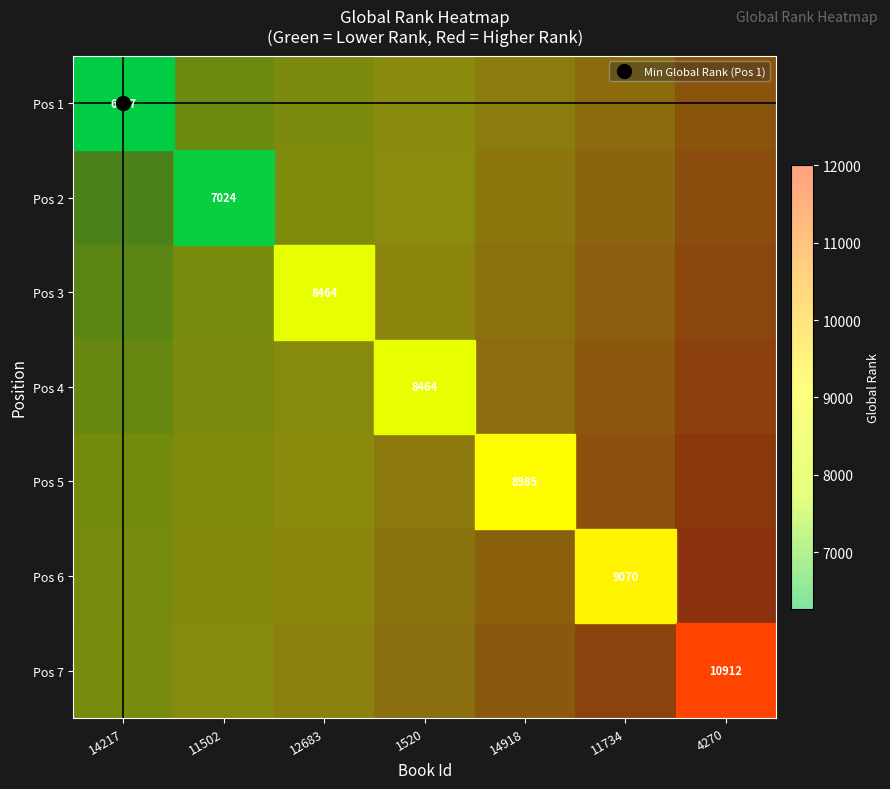

Rank the series at 12683 from highest to lowest value.

Pos 7, Pos 6, Pos 5, Pos 4, Pos 3, Pos 2, Pos 1